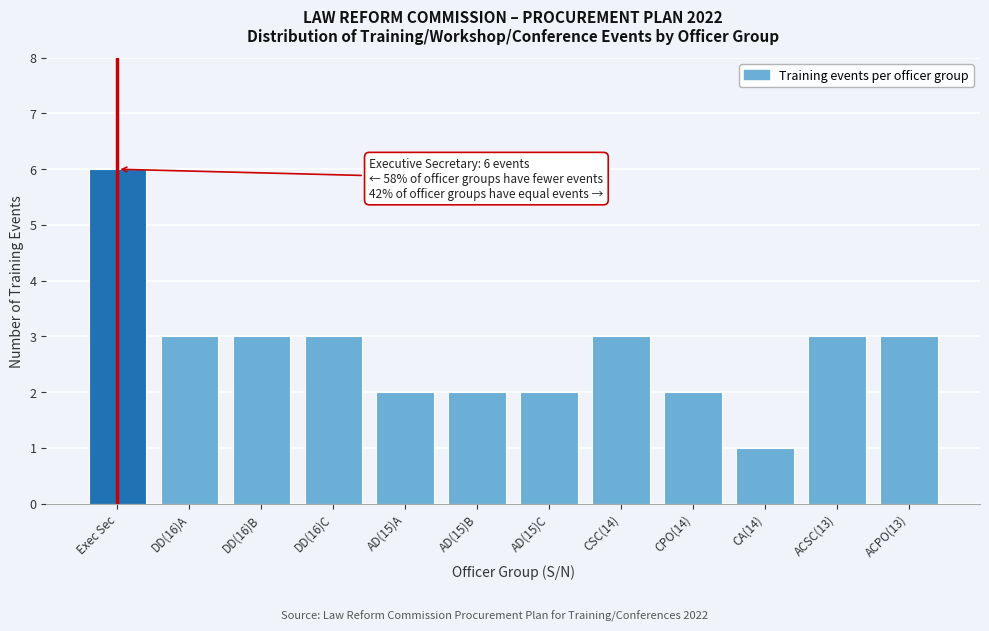

Reading left to right, what are all the values shown in this chart?

Exec Sec=6	DD(16)A=3	DD(16)B=3	DD(16)C=3	AD(15)A=2	AD(15)B=2	AD(15)C=2	CSC(14)=3	CPO(14)=2	CA(14)=1	ACSC(13)=3	ACPO(13)=3